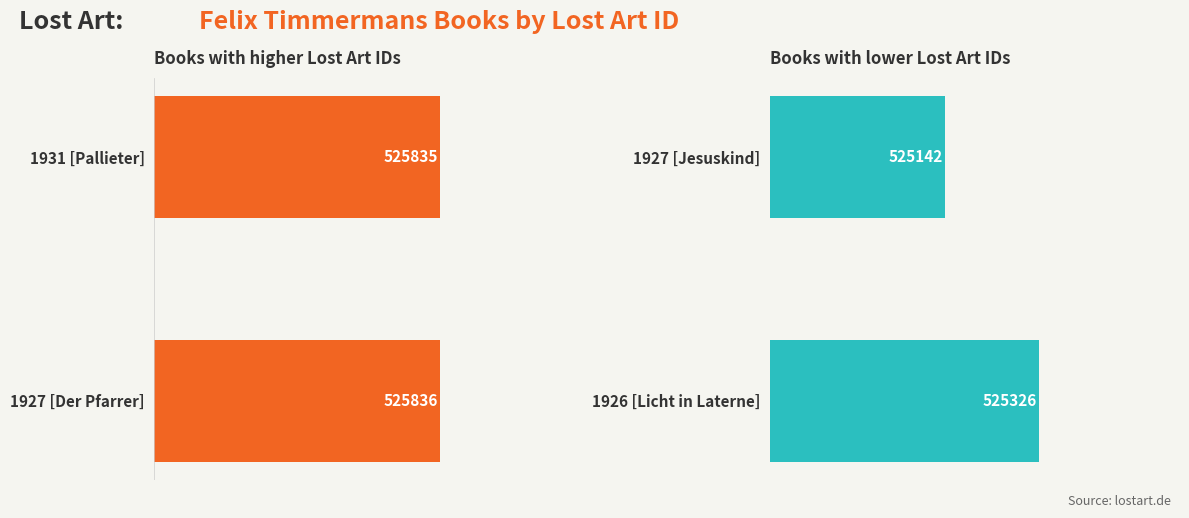

Reading right to left, extract all data points from this chart.

Lost Art ID (high): 525836	525835
Lost Art ID (low): 525326	525142